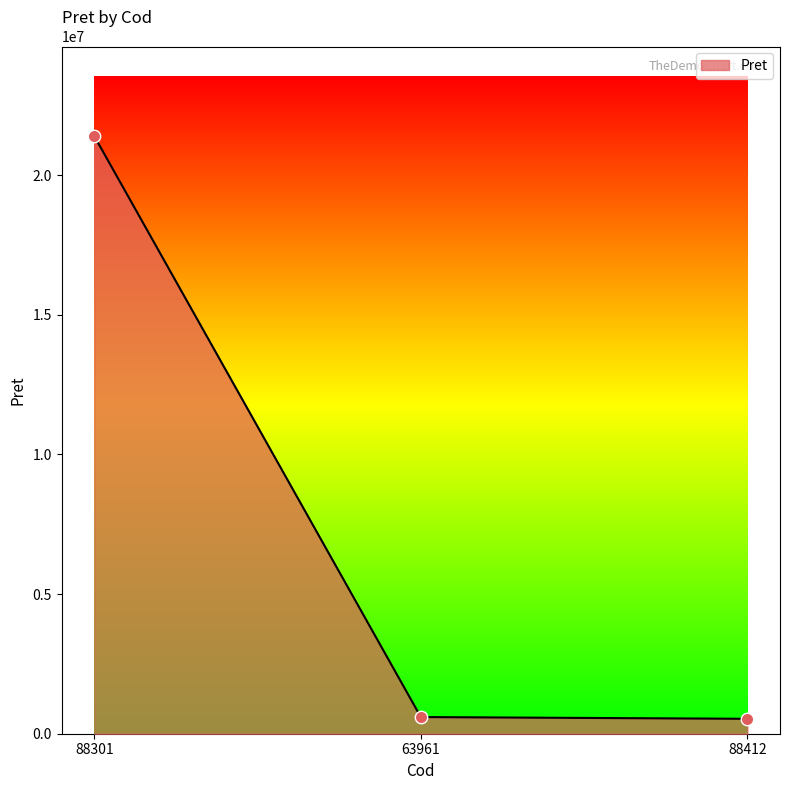

What is the ratio of the value at 88412 to the value at 63961?

0.9